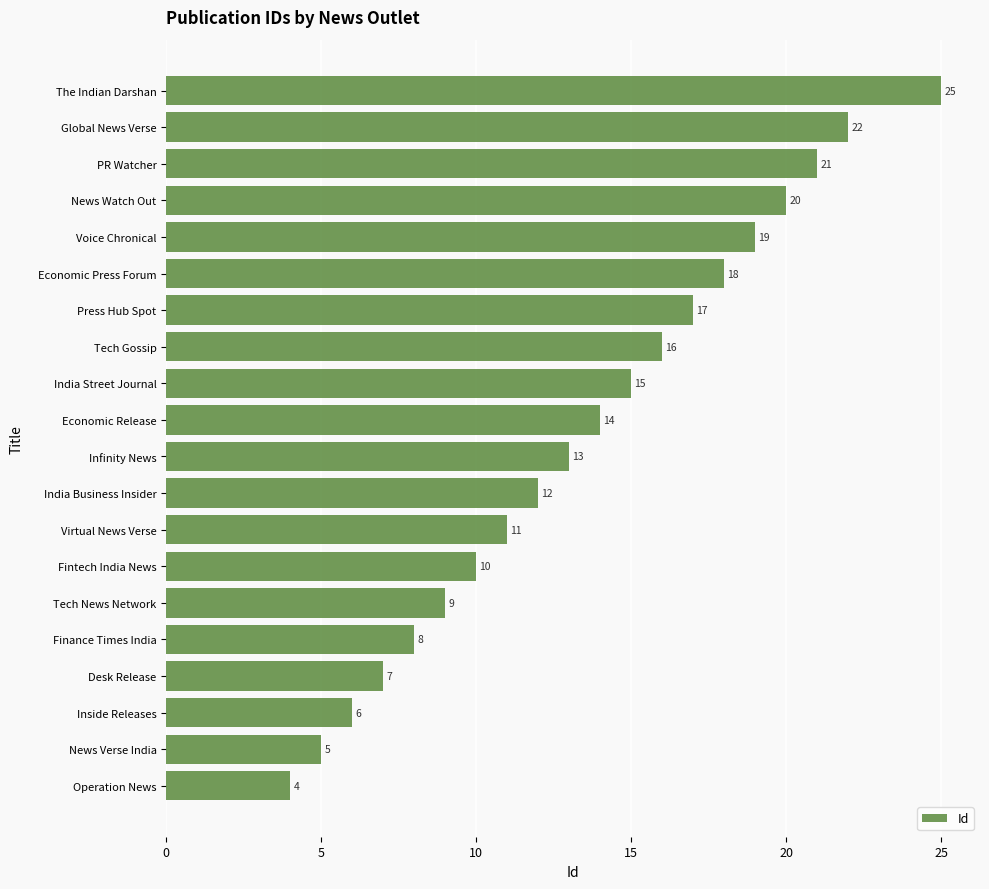

Is it true that the value at India Street Journal is 15?

True